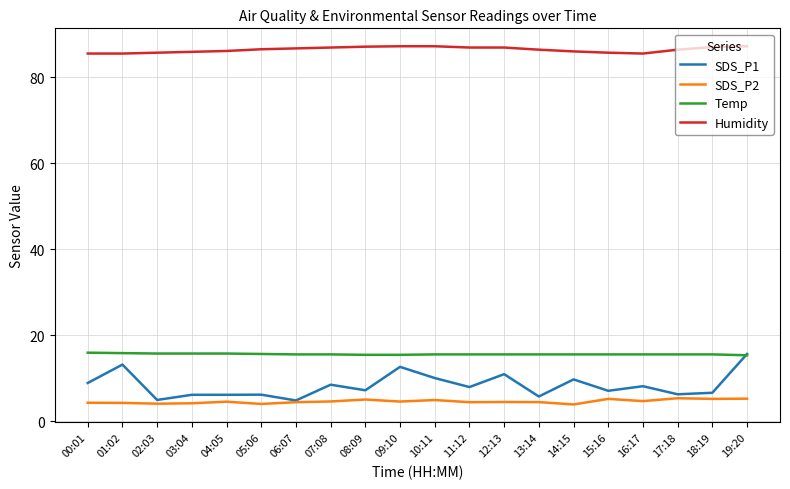

What is the difference between the maximum and minimum values in the SDS_P1 series?

10.8